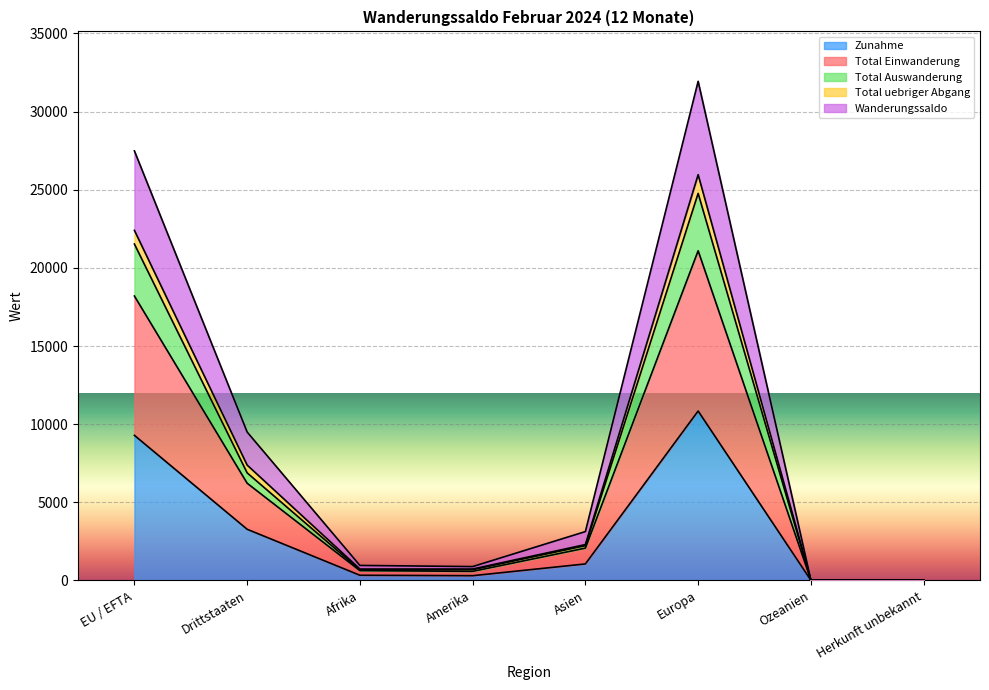

What position from the right is EU / EFTA?

8